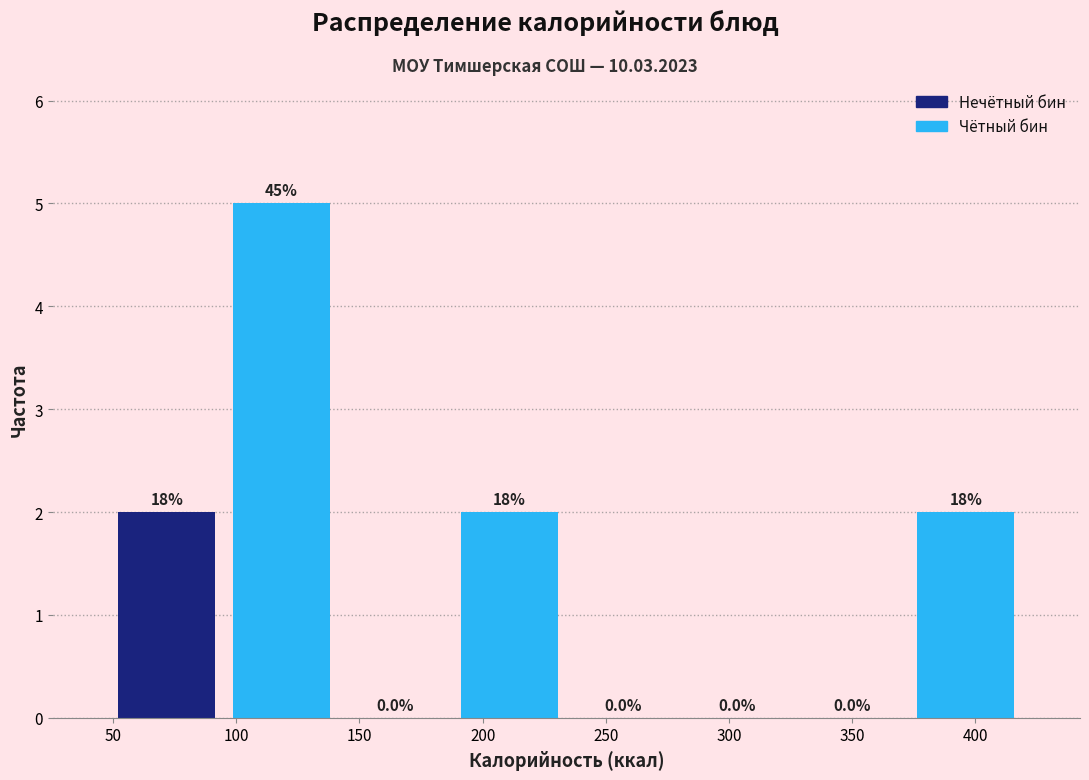

Over which range of the x-axis is the bar tallest?

95 to 140